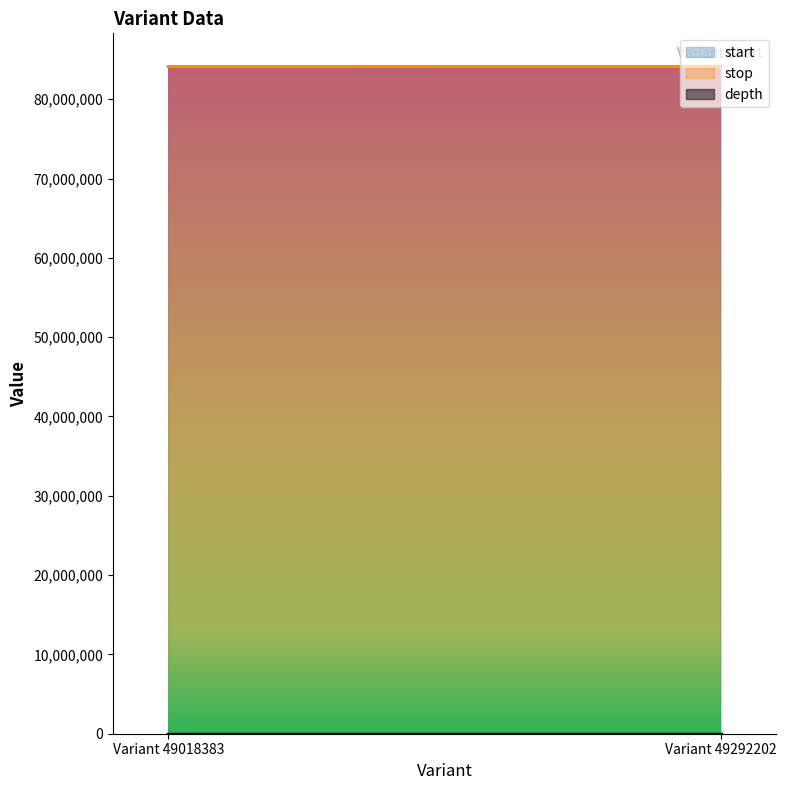

What is the highest value of the stop series?

84099337